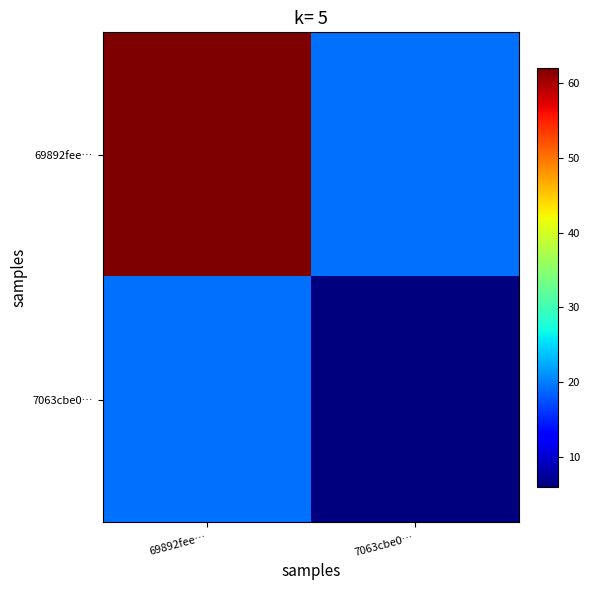

Reading right to left, what are all the values shown in this chart?

69892fee…: 7063cbe0…=19.3	69892fee…=62.0
7063cbe0…: 7063cbe0…=6.0	69892fee…=19.3